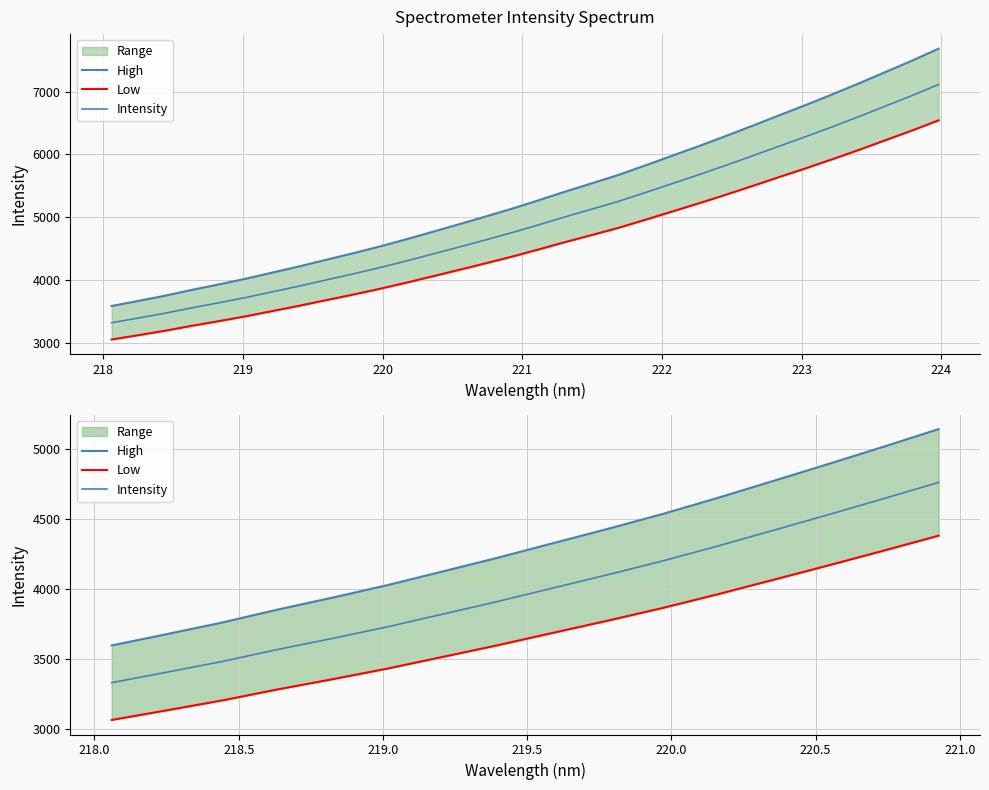

Reading left to right, what are all the values shown in this chart?

High: 3593.8	3674.8	3757.2	3849.3	3935.2	4024.8	4122.5	4220.6	4324.2	4427.2	4534.0	4649.3	4769.3	4890.6	5013.7	5139.6
Low: 3061.4	3130.4	3200.6	3279.0	3352.2	3428.5	3511.8	3595.3	3683.6	3771.3	3862.3	3960.5	4062.7	4166.0	4270.9	4378.2
Intensity: 3327.6	3402.6	3478.9	3564.2	3643.7	3726.6	3817.1	3908.0	4003.9	4099.3	4198.2	4304.9	4416.0	4528.3	4642.3	4758.9